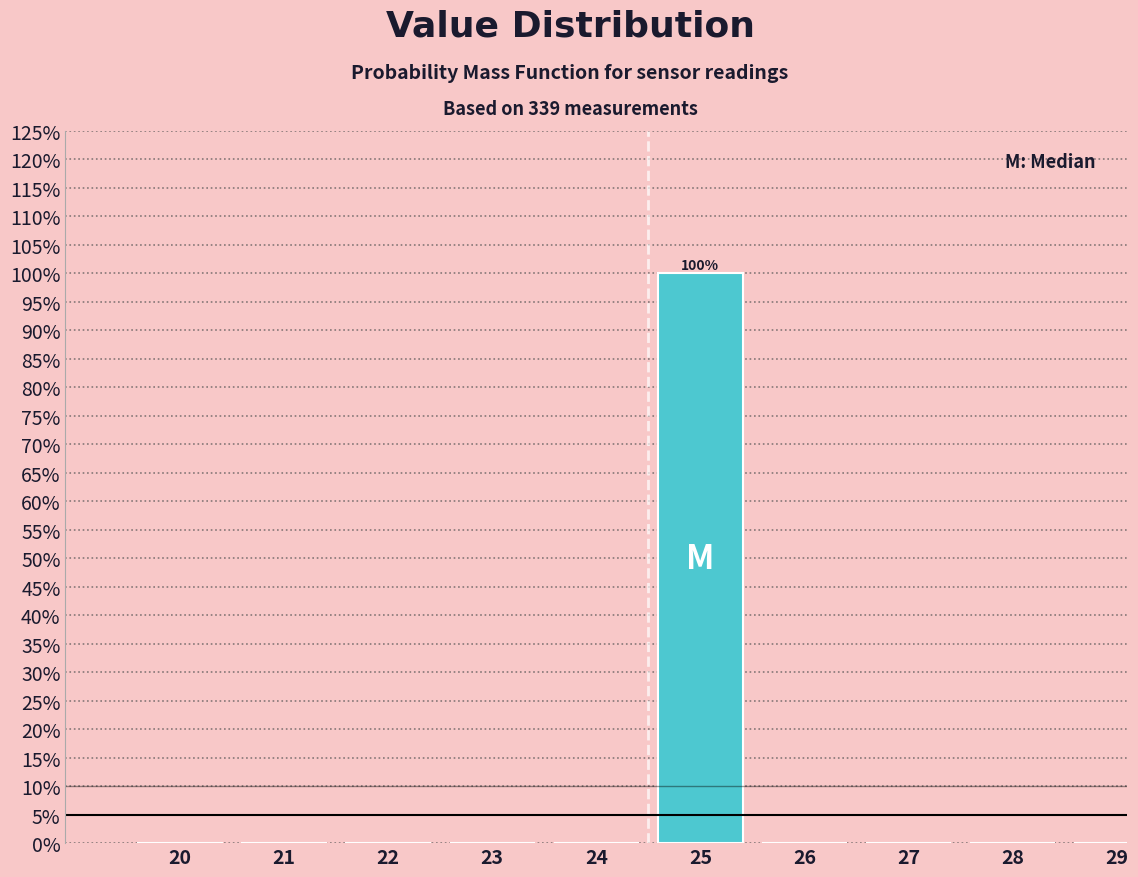

Reading left to right, transcribe all the data shown in this chart.

20=0	21=0	22=0	23=0	24=0	25=100	26=0	27=0	28=0	29=0